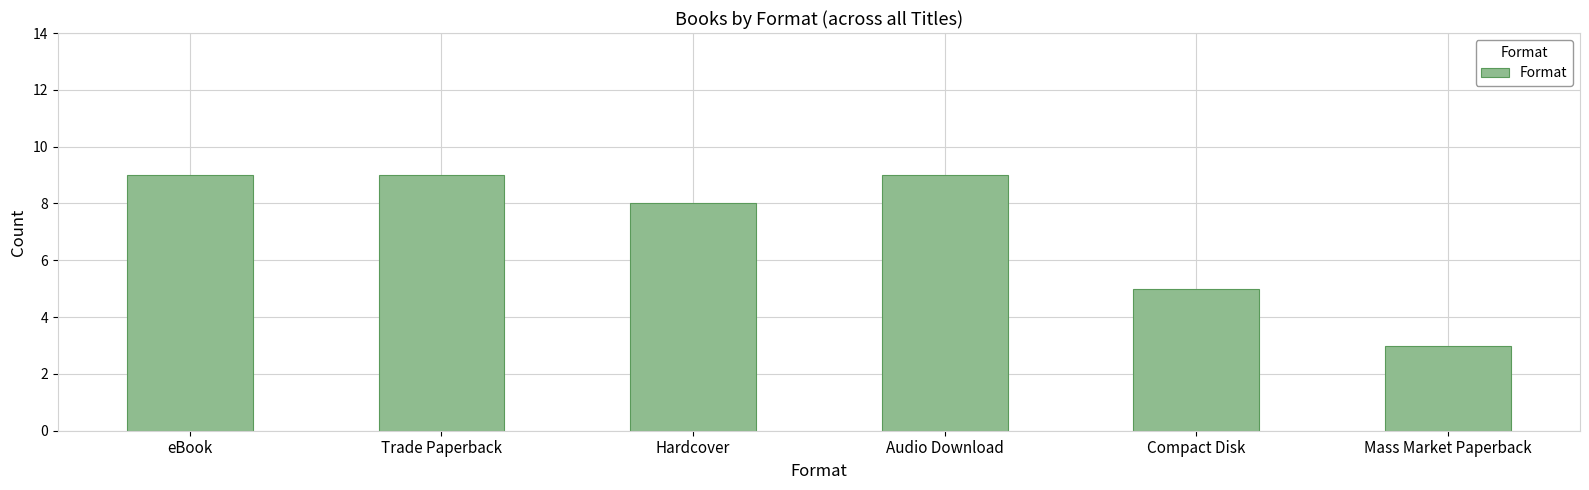

Reading left to right, list all the values displayed in this chart.

eBook=9	Trade Paperback=9	Hardcover=8	Audio Download=9	Compact Disk=5	Mass Market Paperback=3